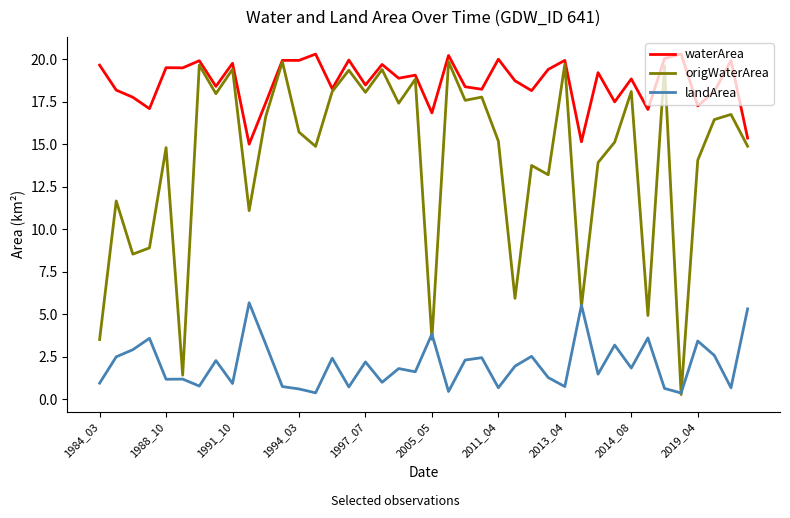

True or false: waterArea has more than 1 points higher than both neighbors.

True